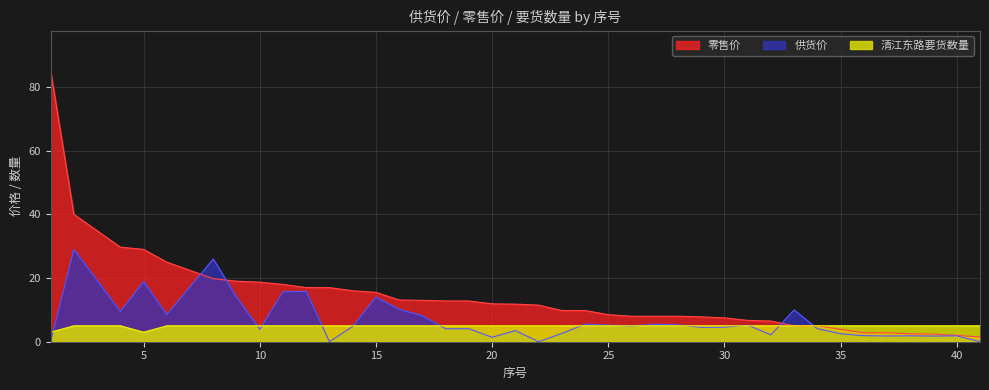

What is the total value across all series at 13?

22.0